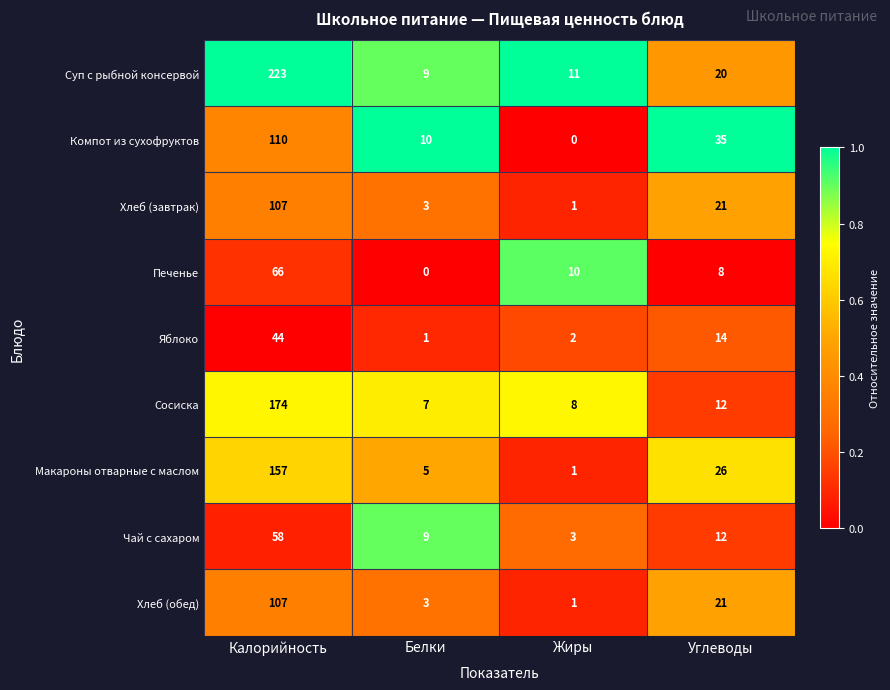

What is the greatest value displayed?

223